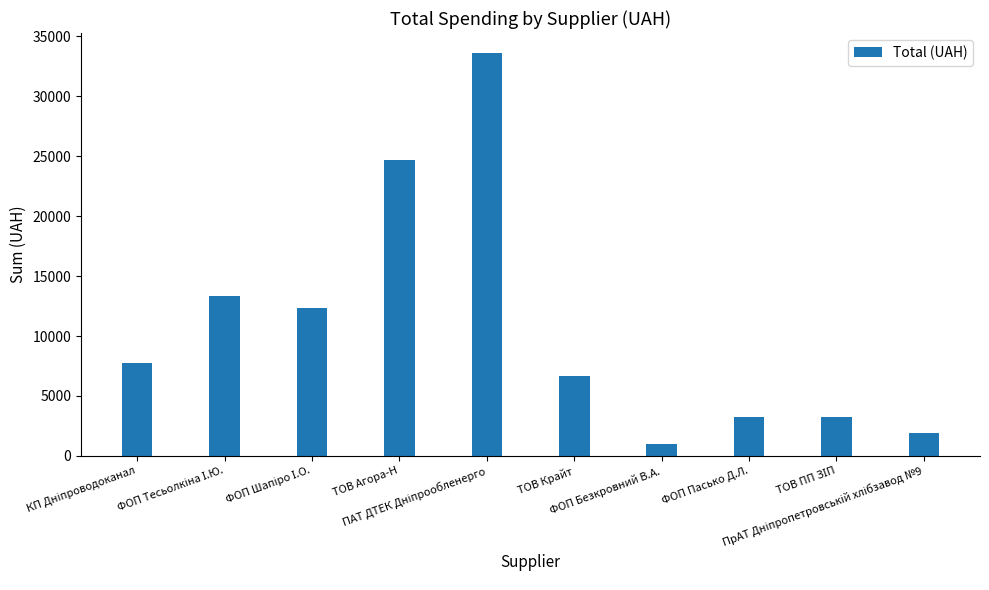

What is the average value?

10773.4